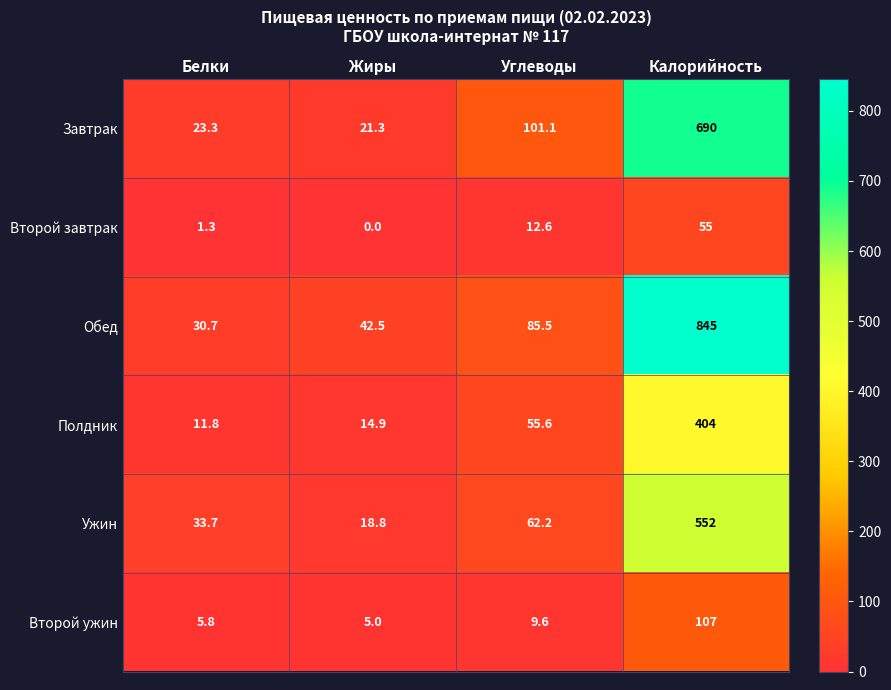

What is the difference between the second highest and minimum values in the Полдник series?

43.8